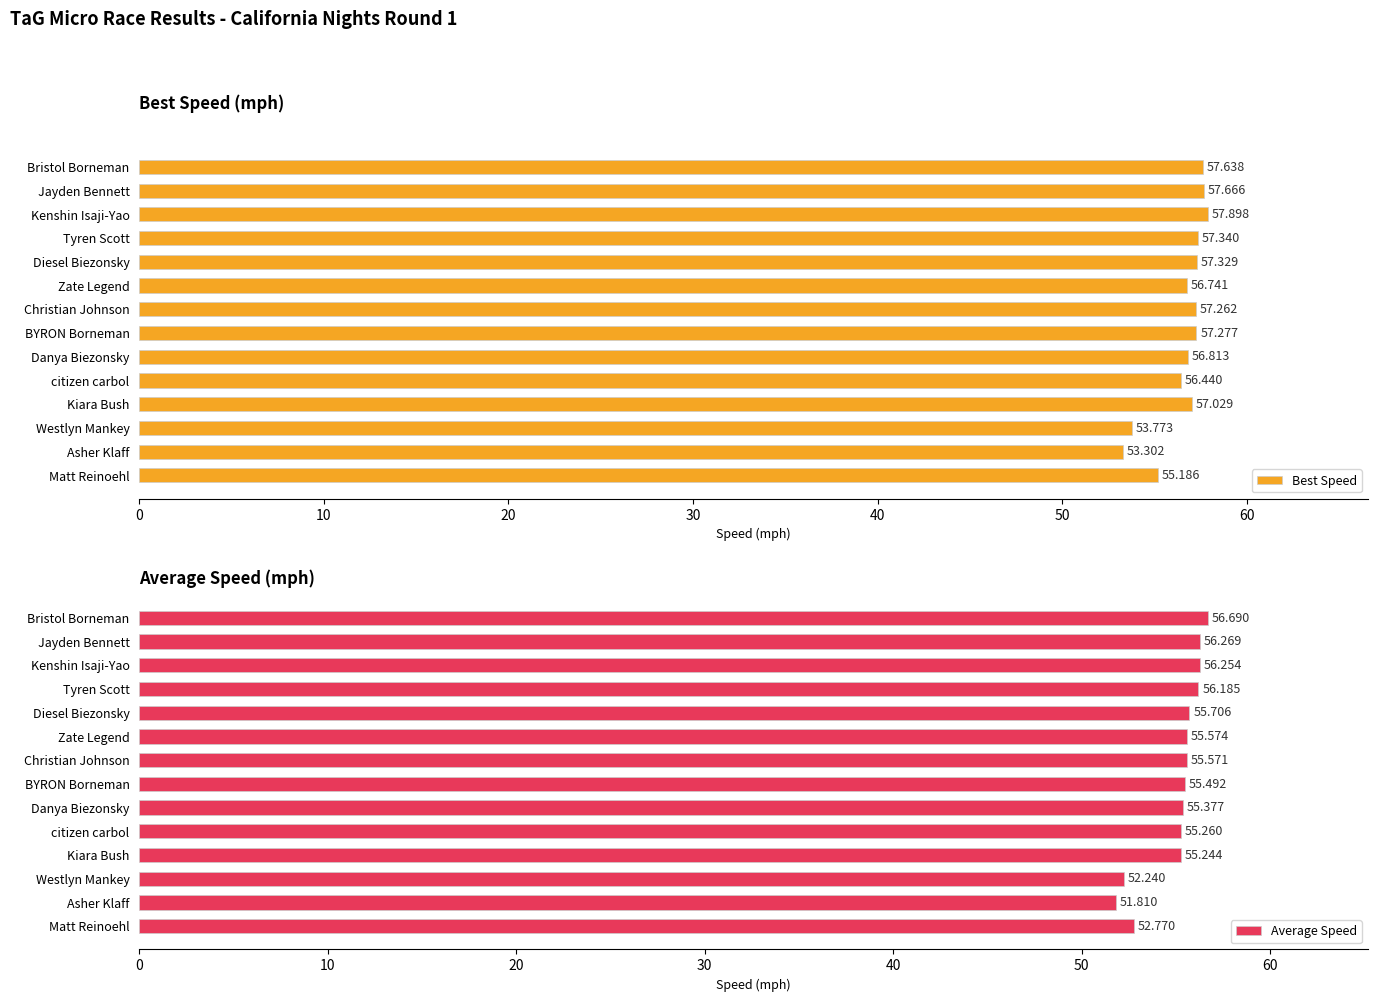

Reading left to right, list all the values displayed in this chart.

Best Speed: 57.6	57.7	57.9	57.3	57.3	56.7	57.3	57.3	56.8	56.4	57.0	53.8	53.3	55.2
Average Speed: 56.7	56.3	56.3	56.2	55.7	55.6	55.6	55.5	55.4	55.3	55.2	52.2	51.8	52.8